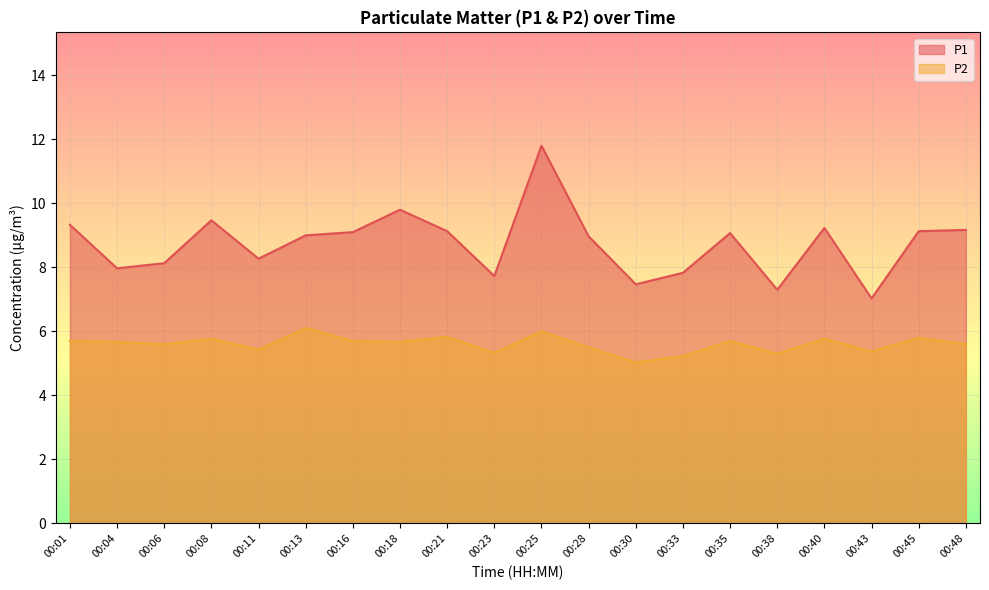

Which series has the largest total across all categories?

P1